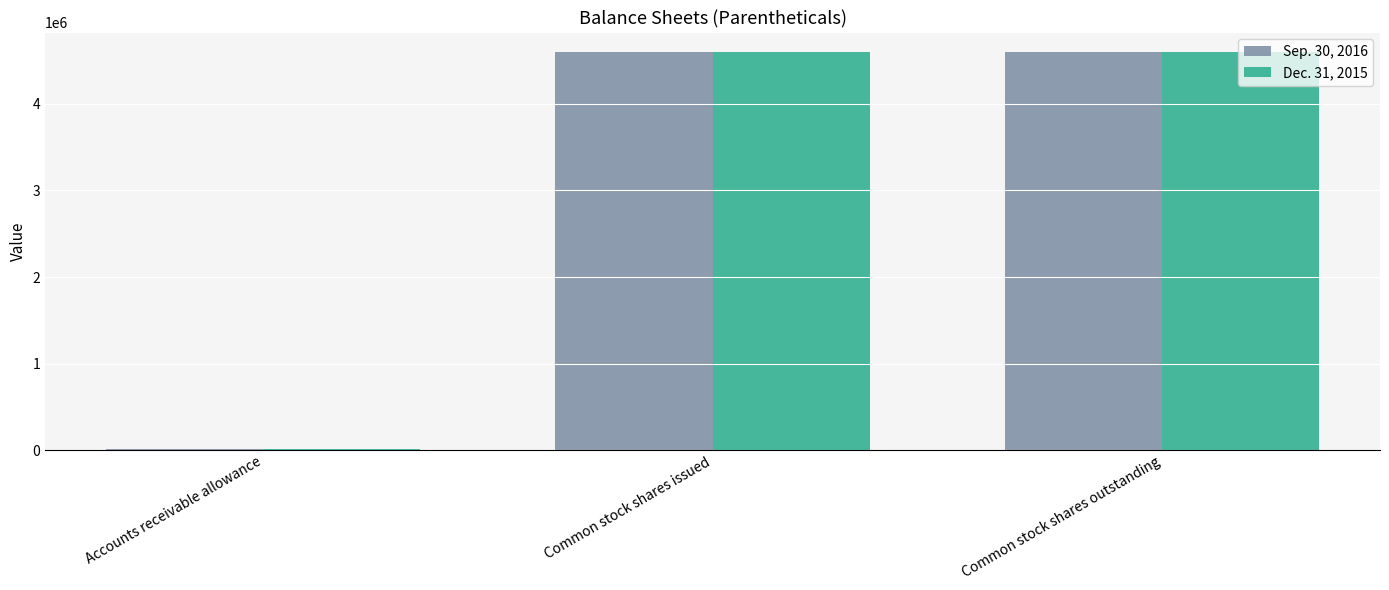

What is the maximum value shown in the chart?

4594319